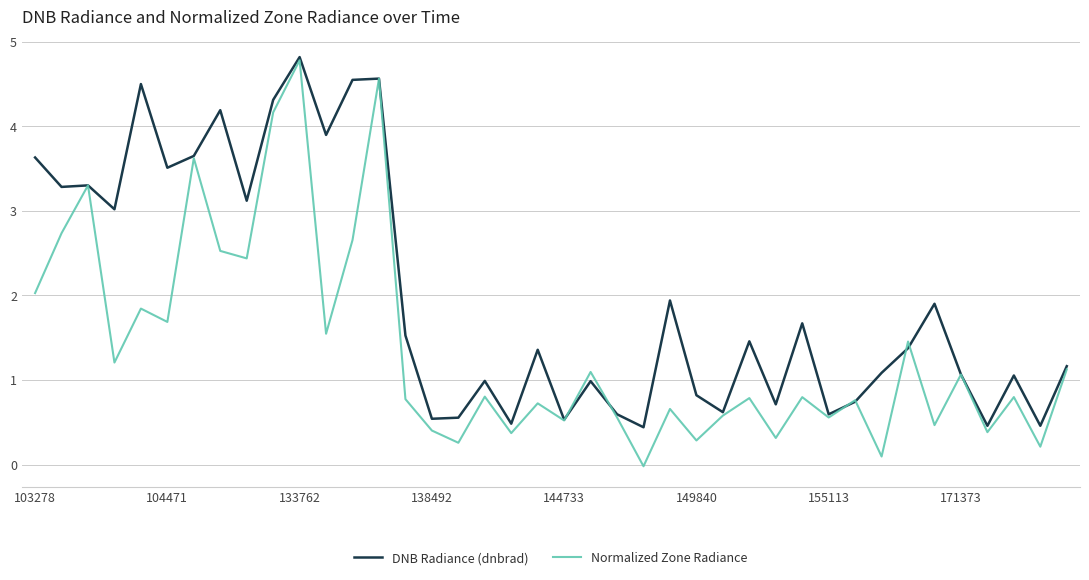

Which series has the largest total across all categories?

DNB Radiance (dnbrad)